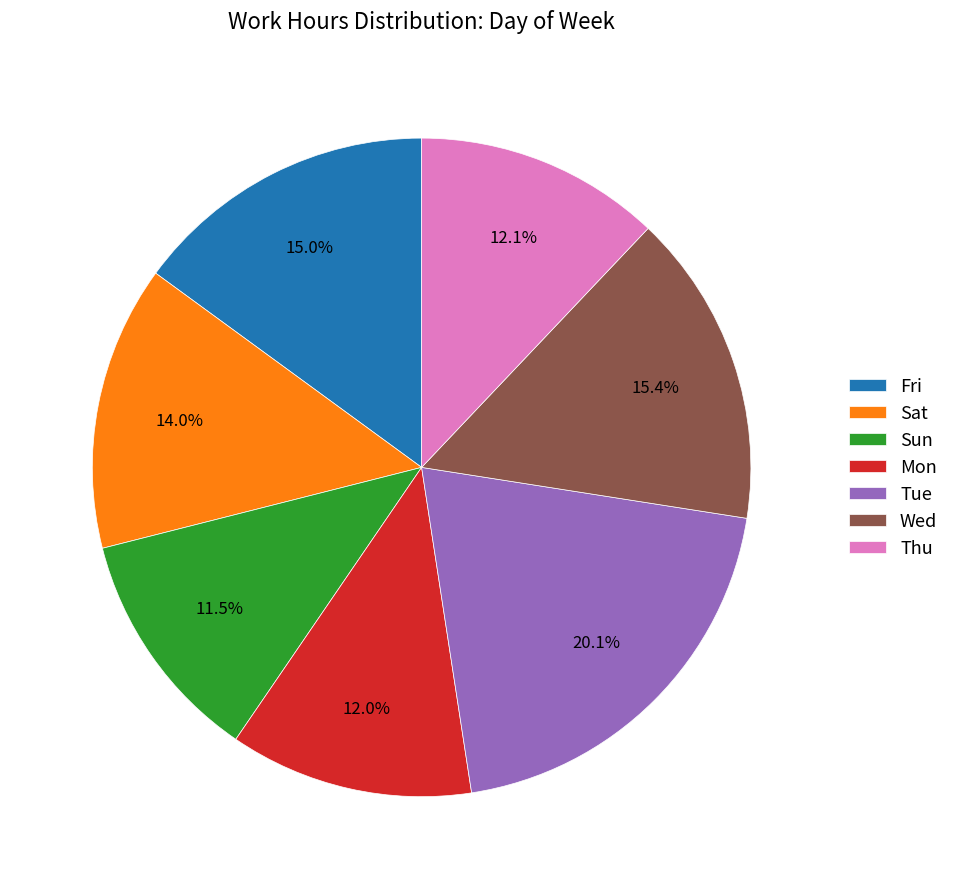

Do Sun and Tue together represent more than half of the pie?

No